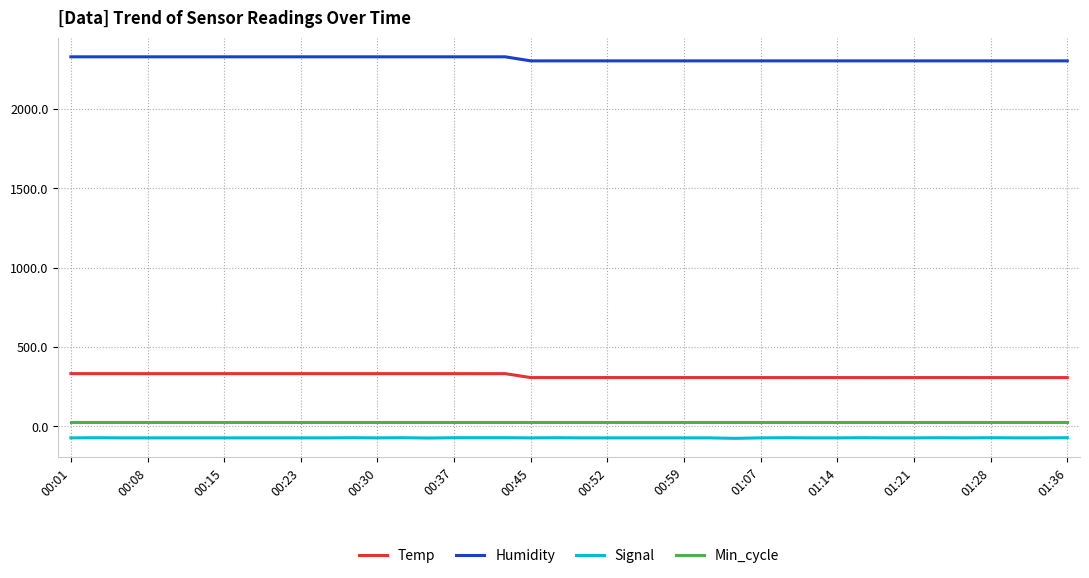

True or false: Humidity and Min_cycle cross at least once.

False